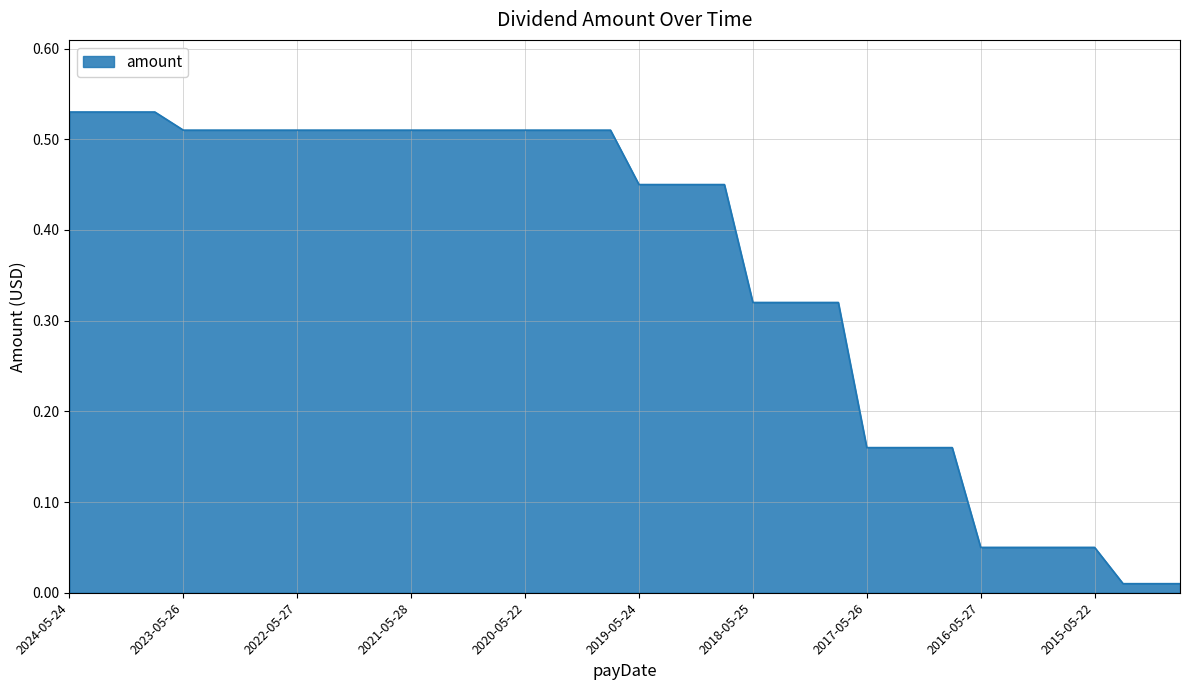

Reading right to left, list all the values displayed in this chart.

2014-08-22=0.0	2014-11-26=0.0	2015-02-27=0.0	2015-05-22=0.1	2015-08-28=0.1	2015-11-25=0.1	2016-02-26=0.1	2016-05-27=0.1	2016-08-26=0.2	2016-11-23=0.2	2017-02-24=0.2	2017-05-26=0.2	2017-08-25=0.3	2017-11-22=0.3	2018-02-23=0.3	2018-05-25=0.3	2018-08-24=0.5	2018-11-21=0.5	2019-02-22=0.5	2019-05-24=0.5	2019-08-23=0.5	2019-11-22=0.5	2020-02-28=0.5	2020-05-22=0.5	2020-08-28=0.5	2020-11-25=0.5	2021-02-26=0.5	2021-05-28=0.5	2021-08-27=0.5	2021-11-24=0.5	2022-02-25=0.5	2022-05-27=0.5	2022-08-26=0.5	2022-11-23=0.5	2023-02-24=0.5	2023-05-26=0.5	2023-08-25=0.5	2023-11-22=0.5	2024-02-23=0.5	2024-05-24=0.5